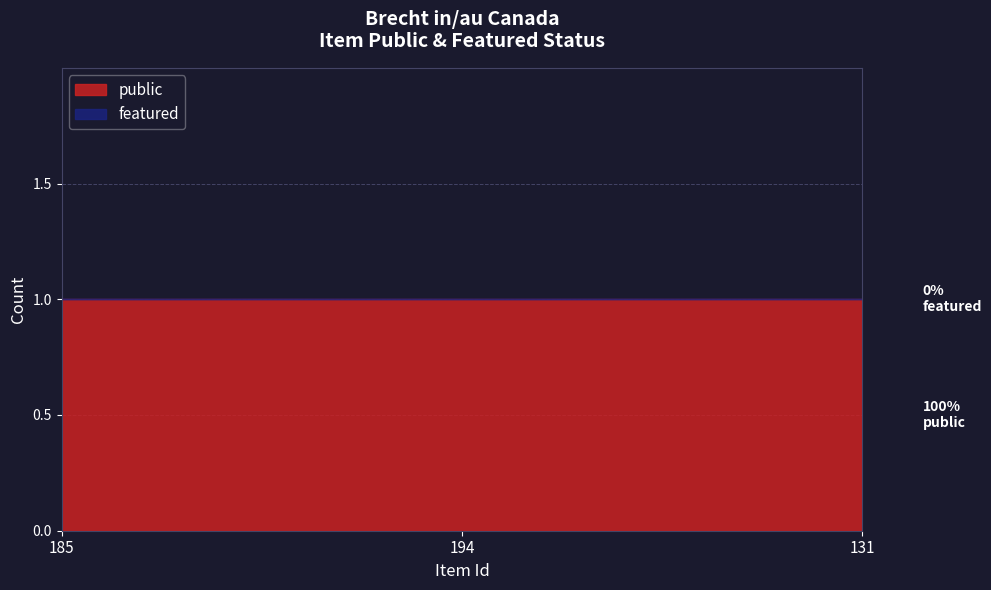

What is the label of the 1st point from the right?

131